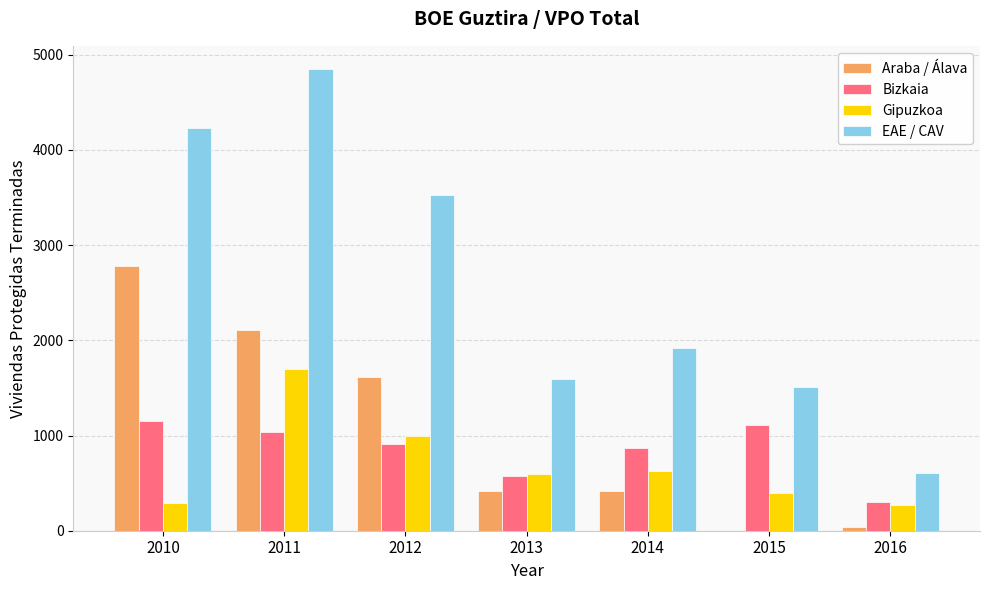

At which label does Araba / Álava reach its peak?

2010